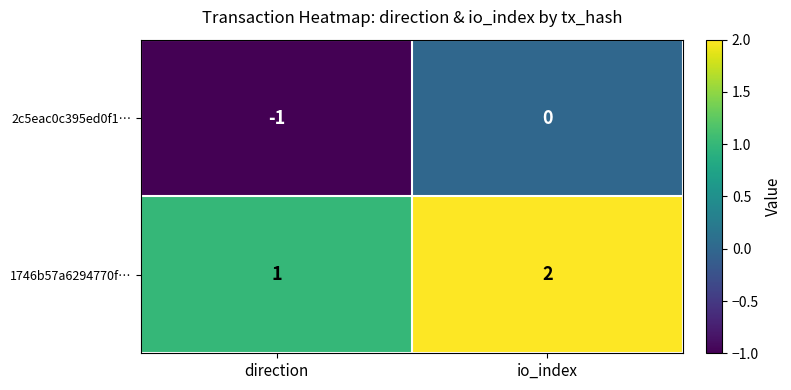

At which category is the sum across all series the highest?

io_index